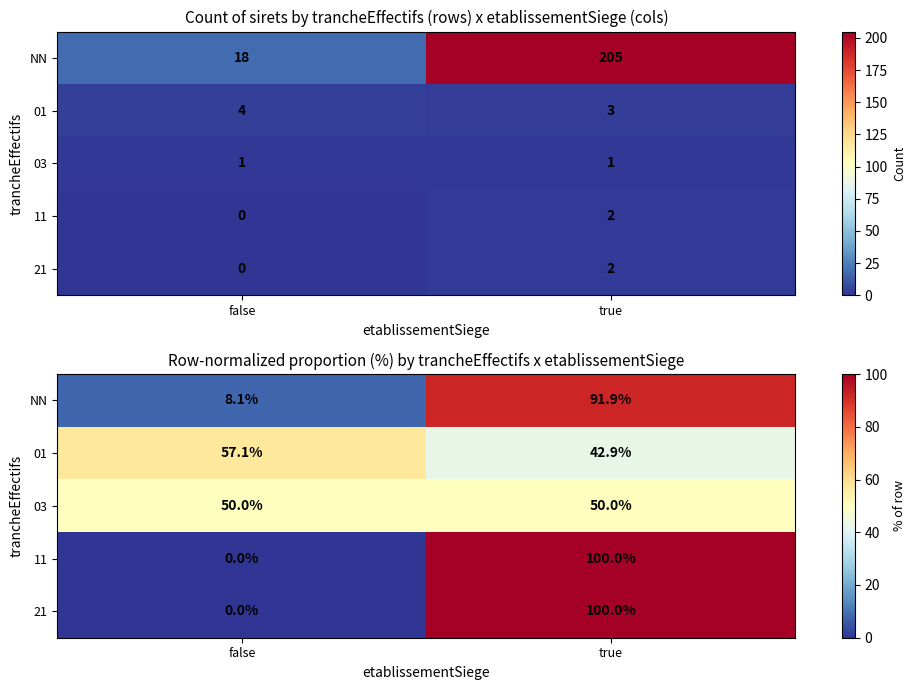

What is the average value of the 01 series?

50.0